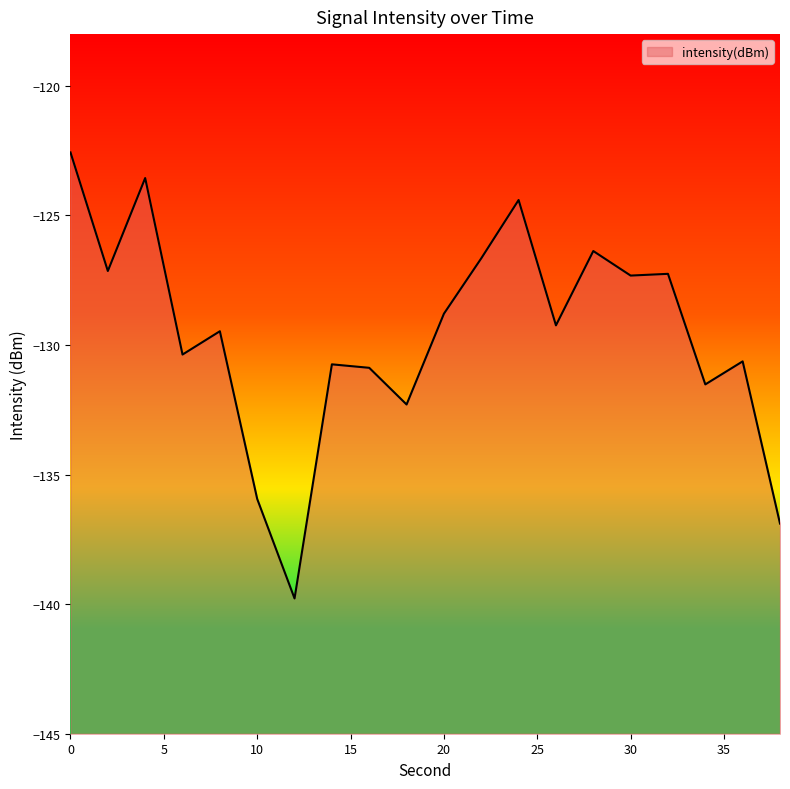

What is the difference between the maximum and minimum values?

17.2